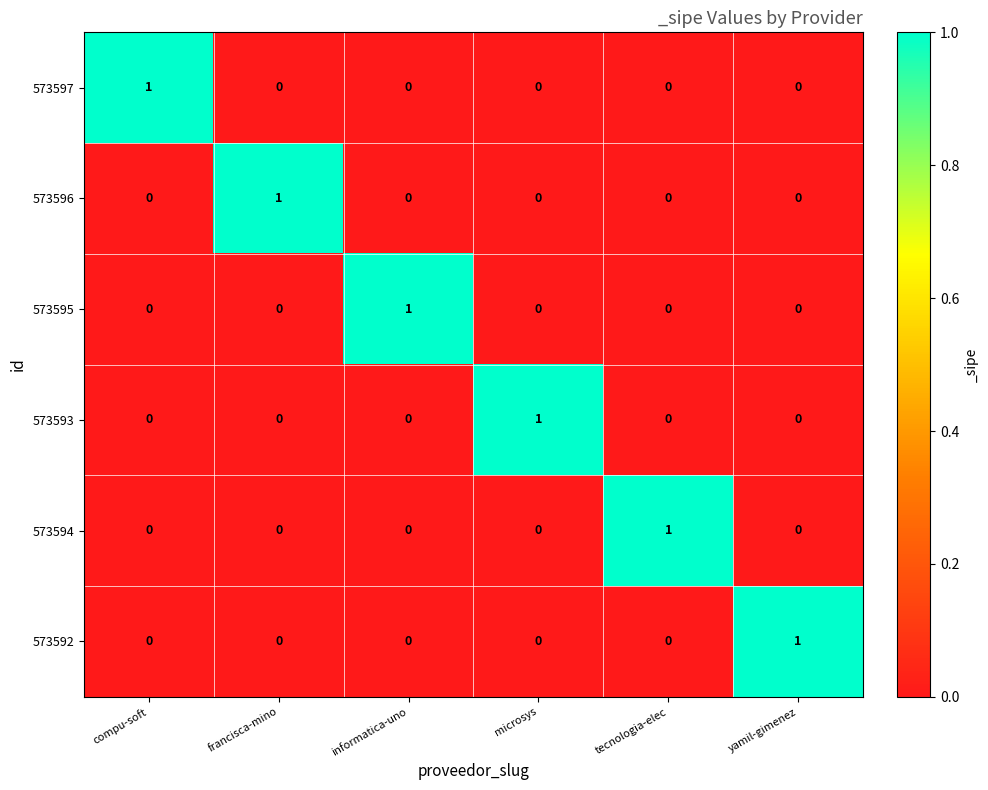

Count the 573595 values in the range 0 to 1.

6